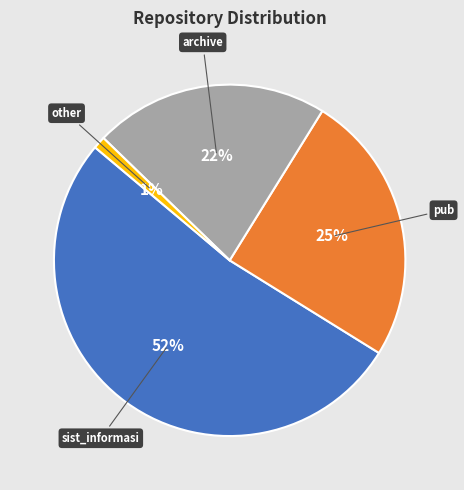

What is the majority slice?

sist_informasi